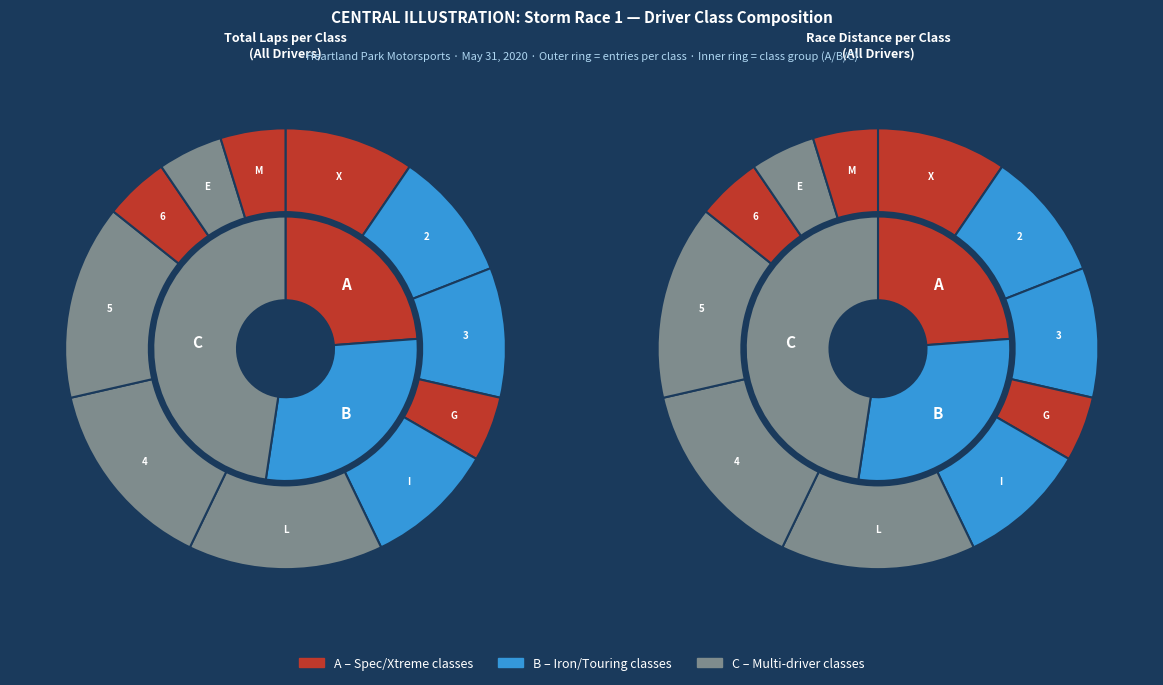

Is the sum of GTS2 and American Iron Xtreme greater than half?

No